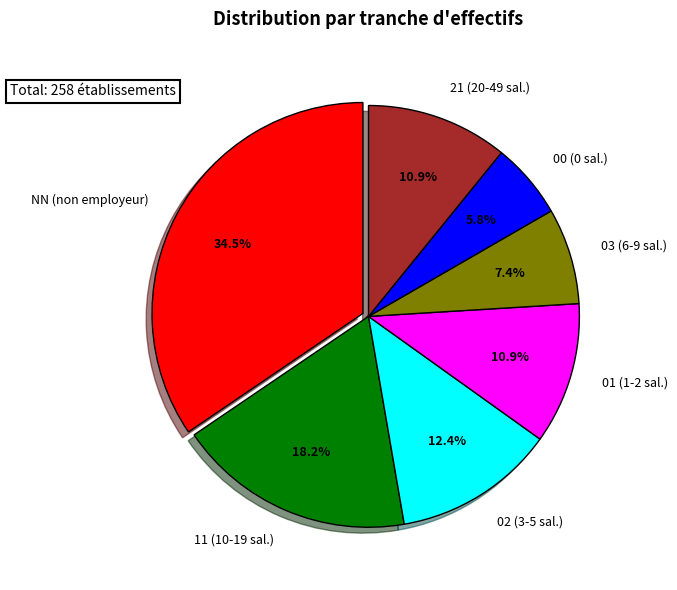

Does 21 (20-49 sal.) represent more than half of the total?

No